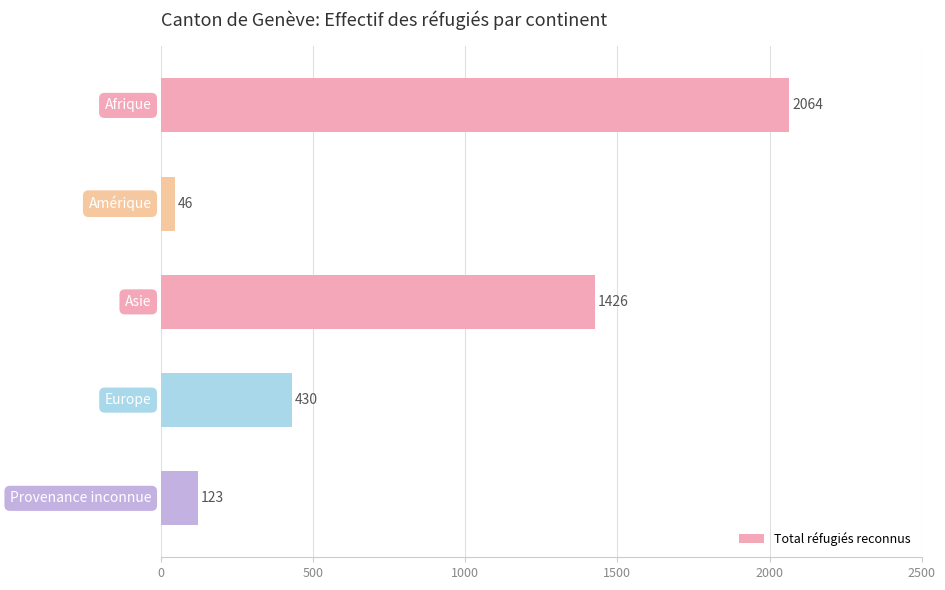

What is the value of the 5th bar from the top?

123